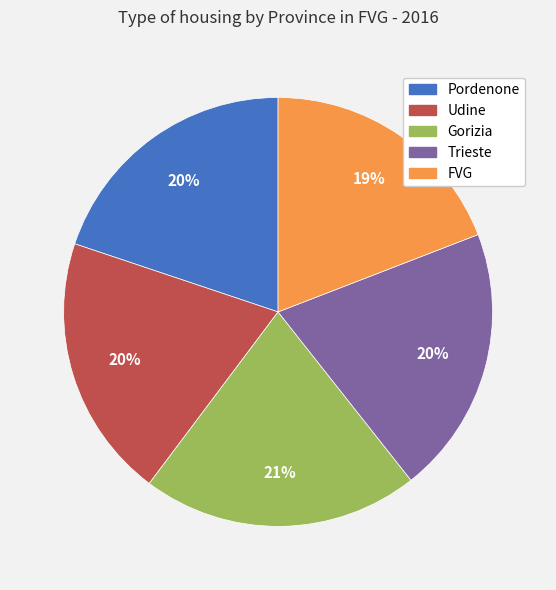

Which has a higher value, FVG or Pordenone?

Pordenone